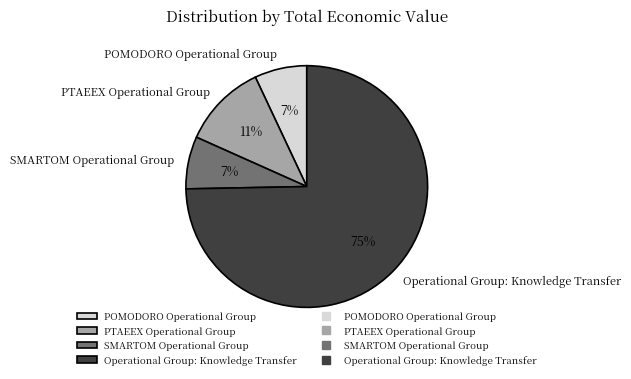

Count the number of slices in the pie.

4